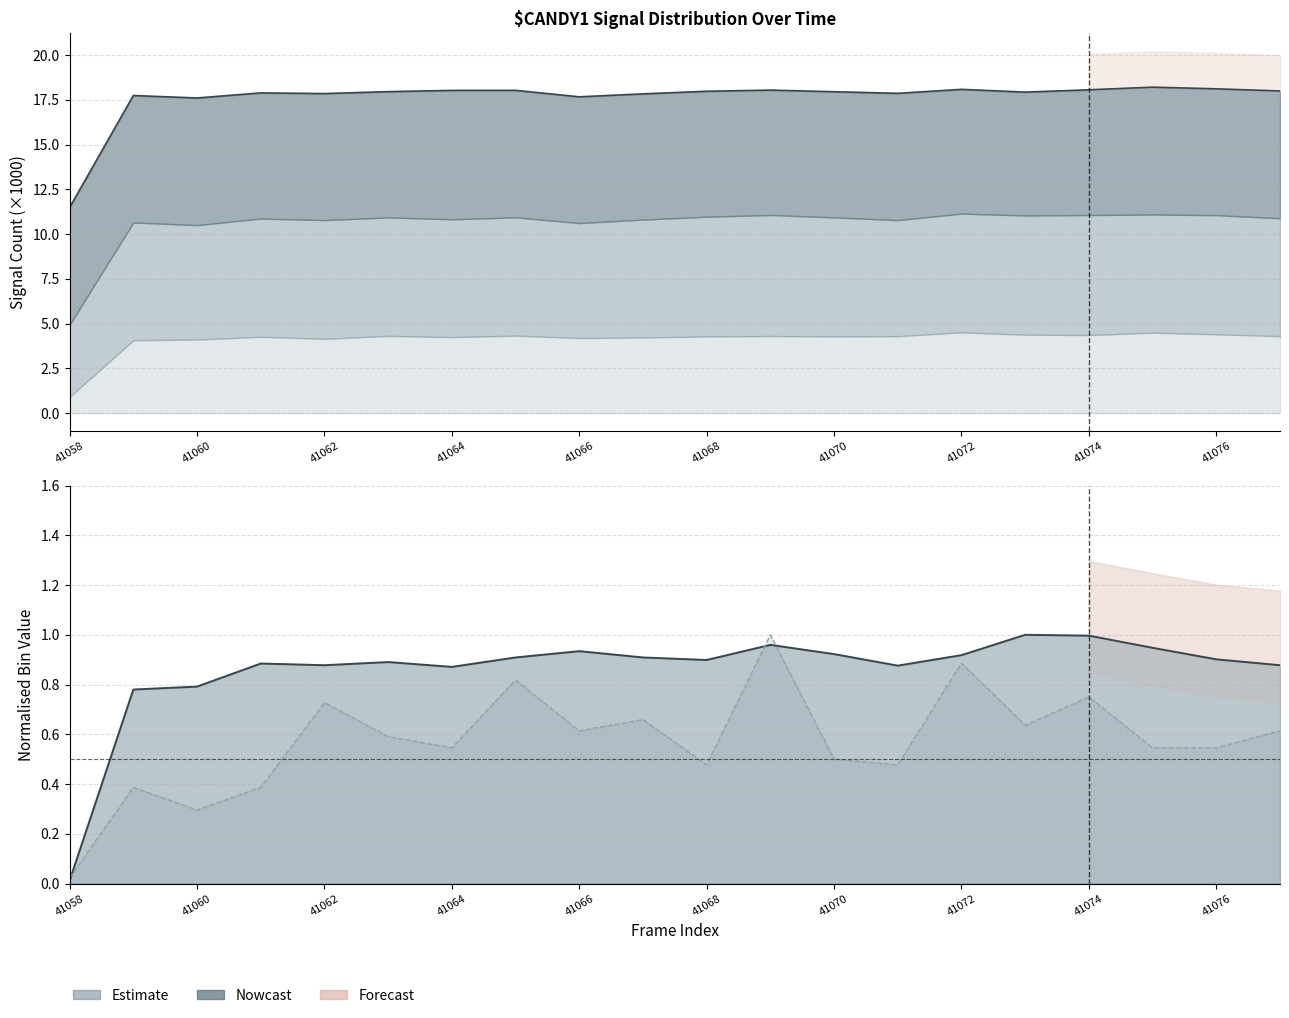

Where is bin2 envelope nearest to the value 0?

41058